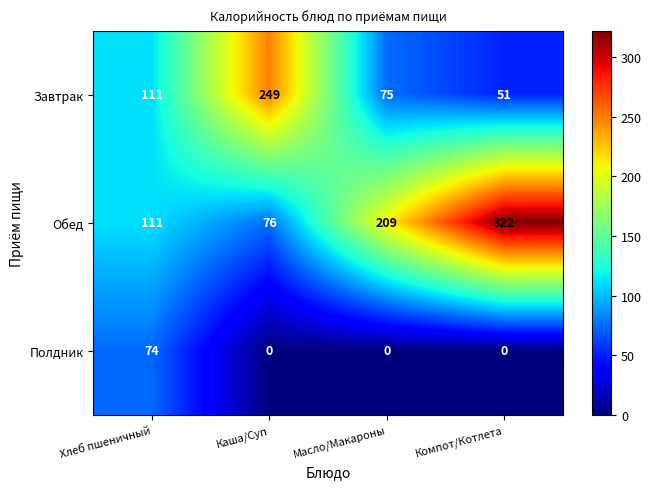

Which series has the largest total across all categories?

Обед